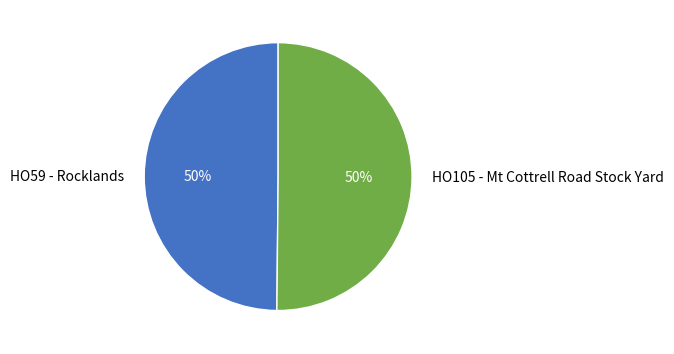

How many slices are in this pie chart?

2